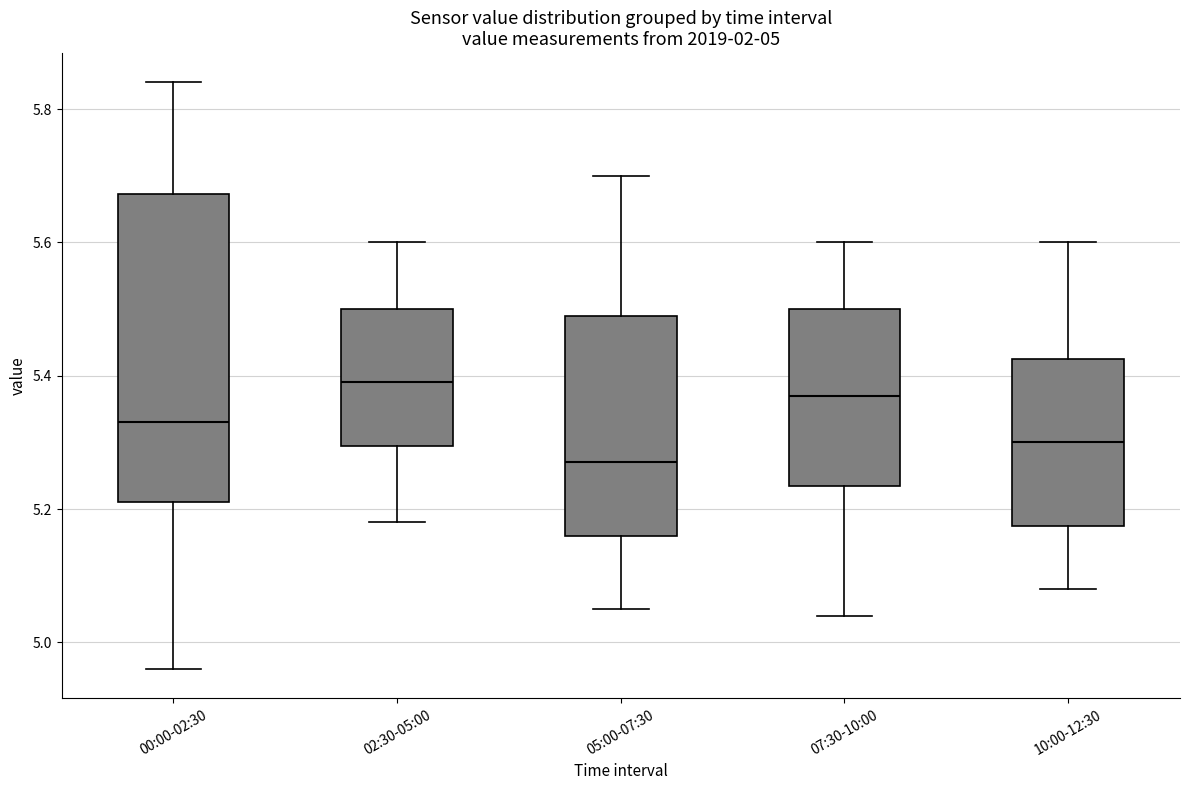

Which box has the lowest median line?

05:00-07:30